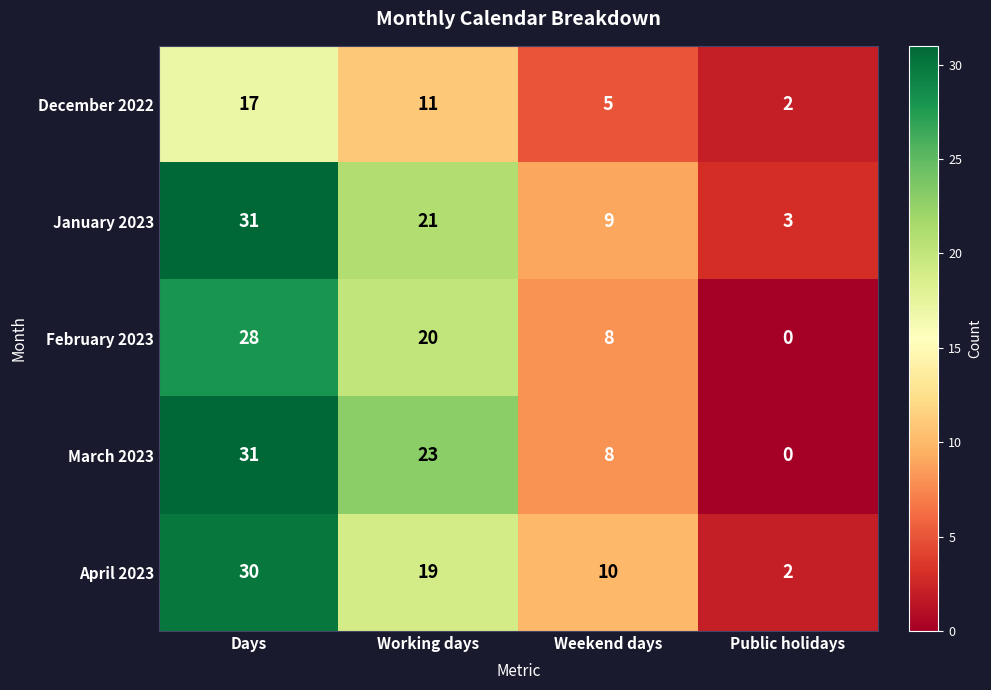

Which series has the widest spread of values?

March 2023